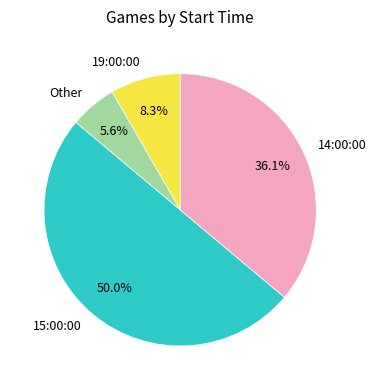

Count the number of slices in the pie.

4